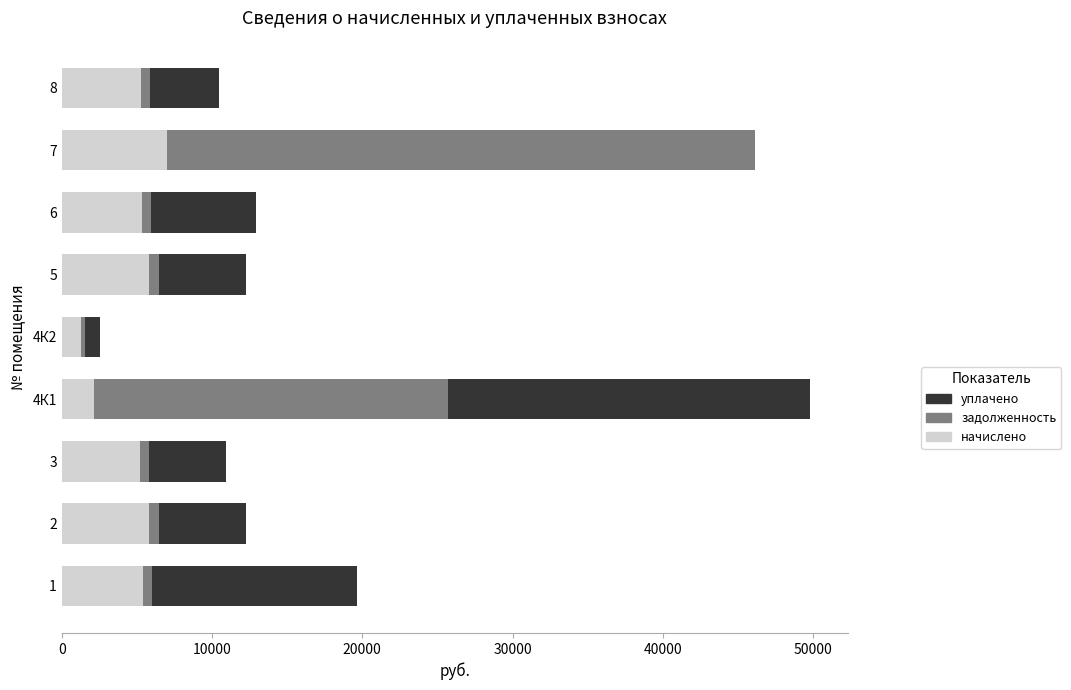

What is the highest value of the начислено series?

6973.2